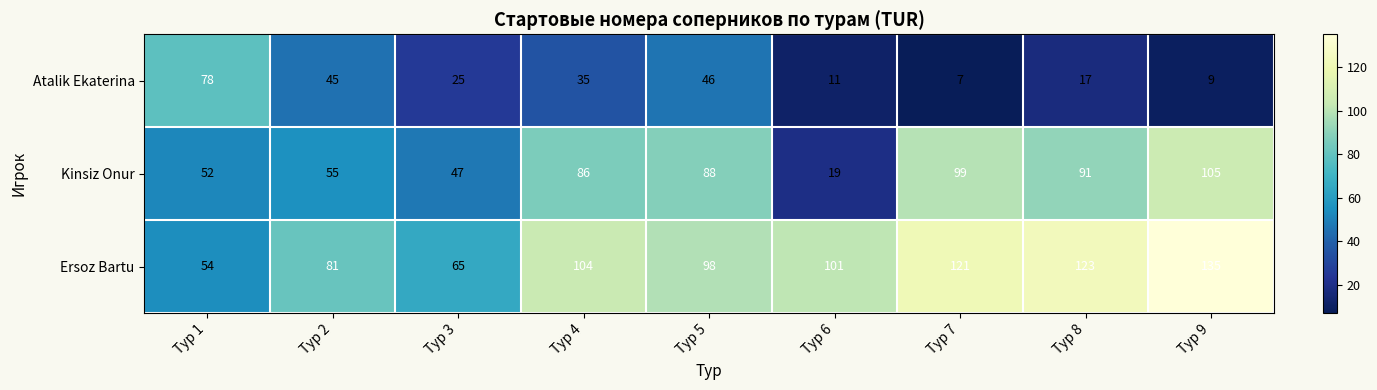

Where is Atalik Ekaterina nearest to the value 42?

Тур 2